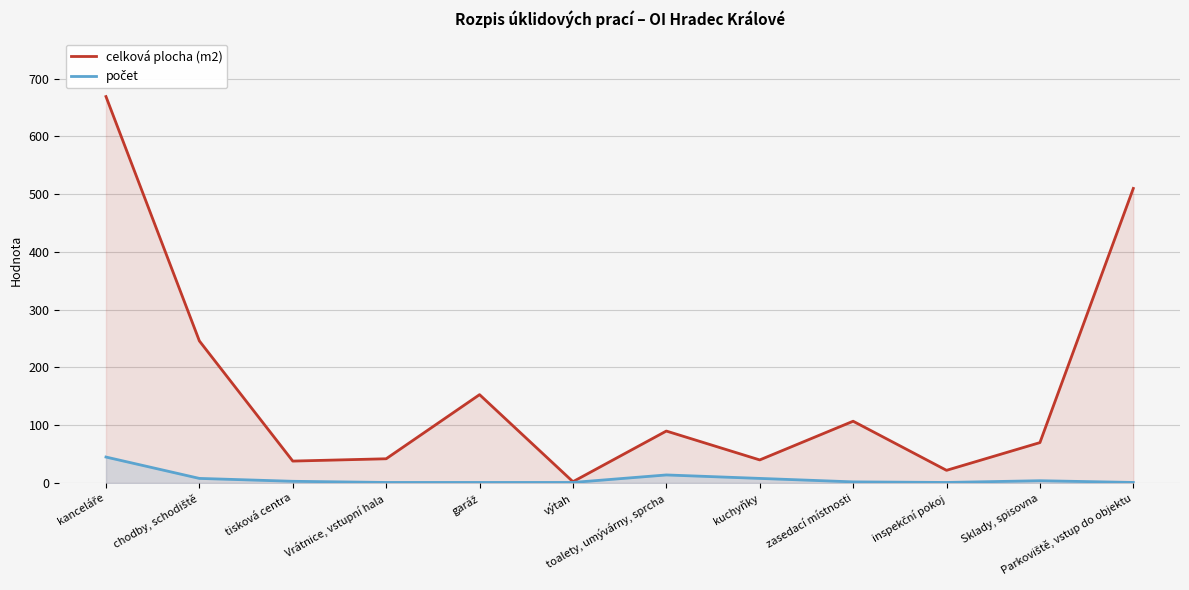

How many values in the celková plocha (m2) series are below 90?

6